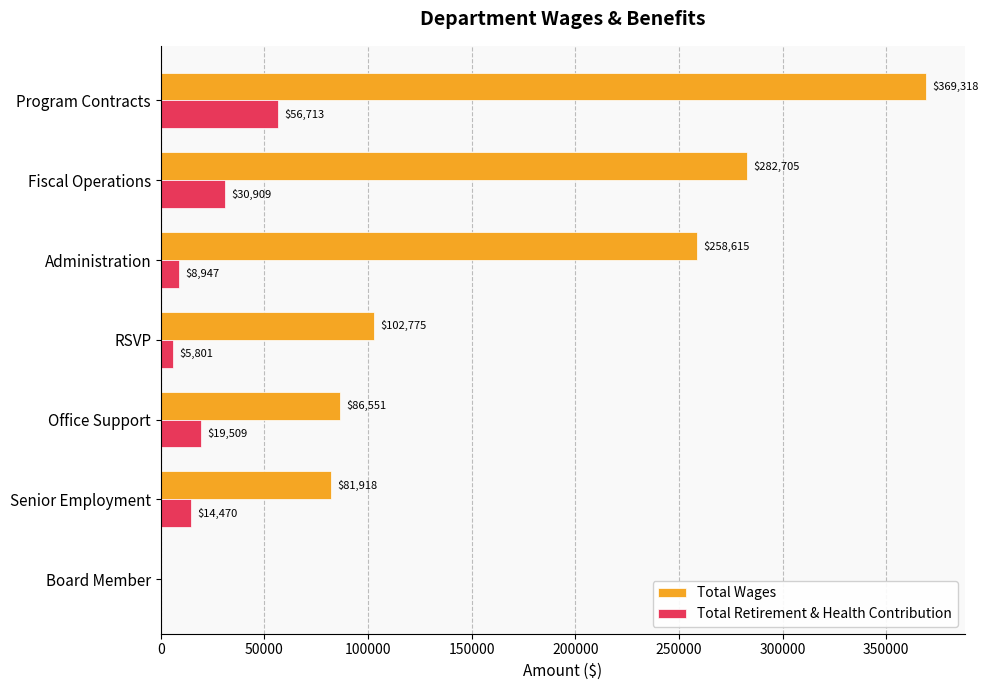

The value of Total Wages at Fiscal Operations is 90322. True or false?

False